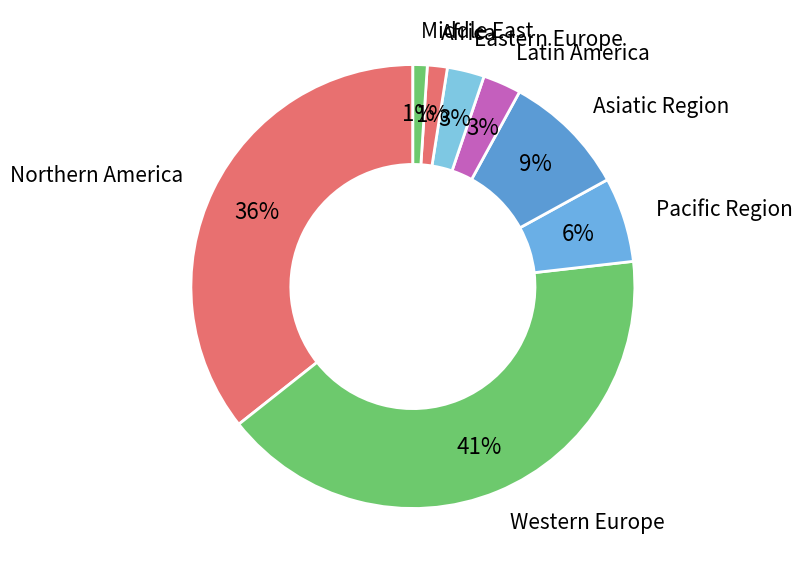

How many segments does this pie chart have?

8